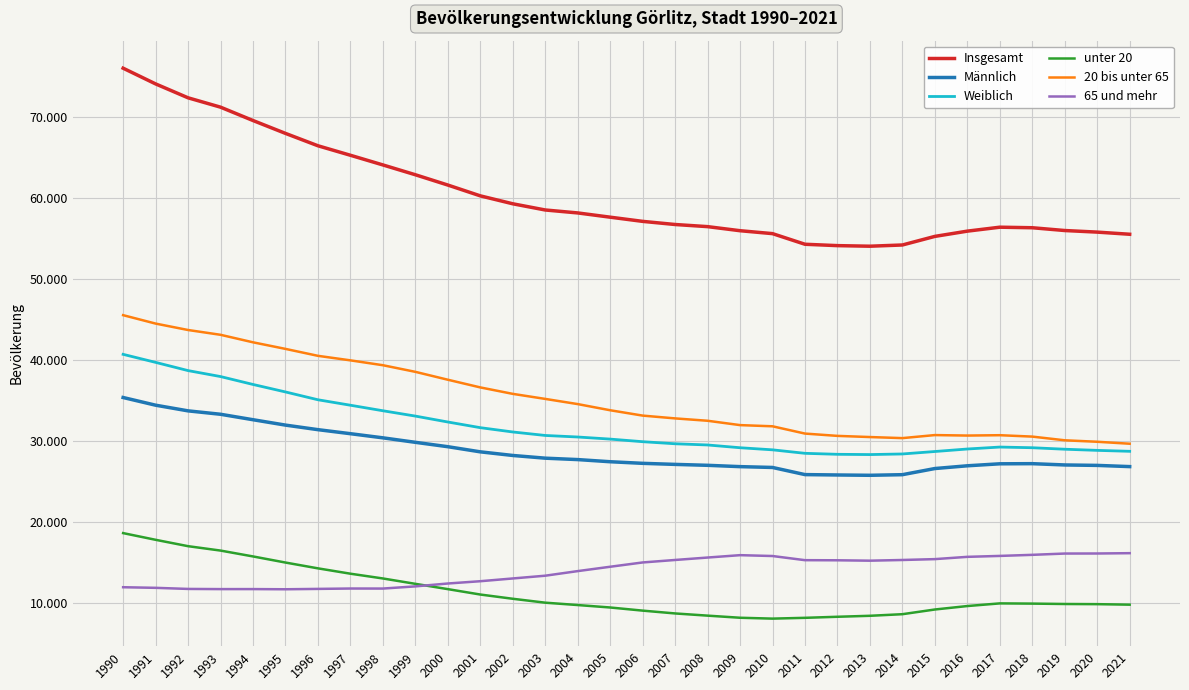

Does the chart display data point markers on the line(s)?

No